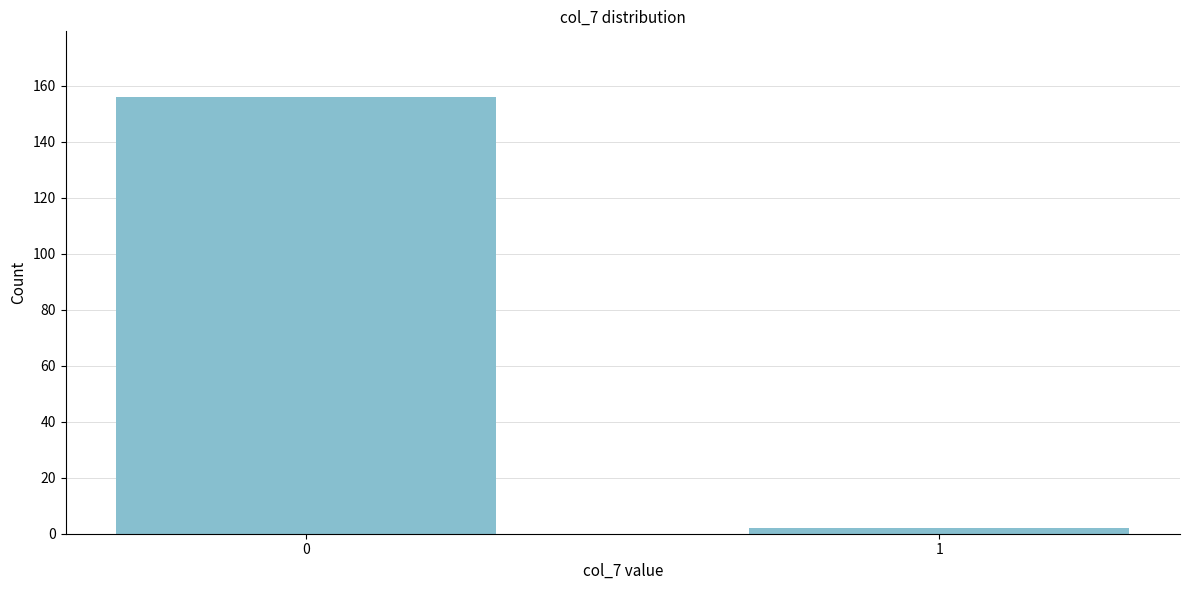

Reading left to right, list all the values displayed in this chart.

156	2